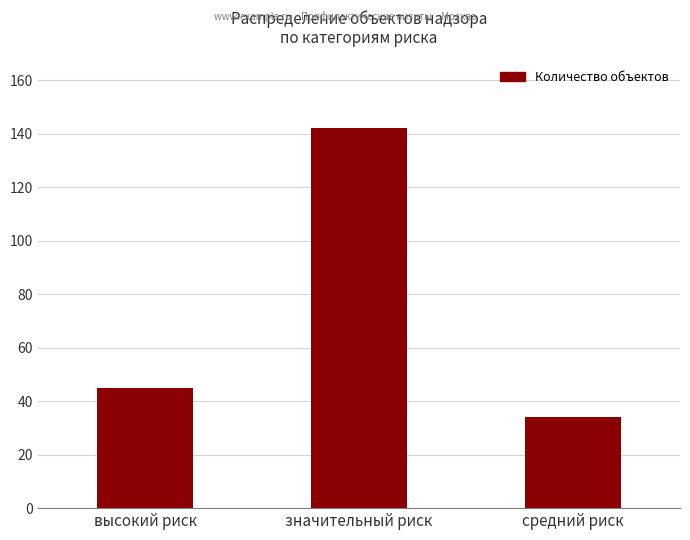

What is the minimum value shown in the chart?

34